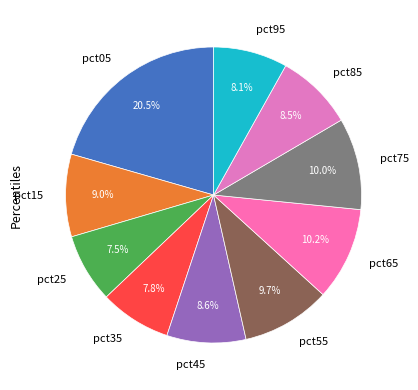

True or false: pct95 accounts for 17% of the total.

False